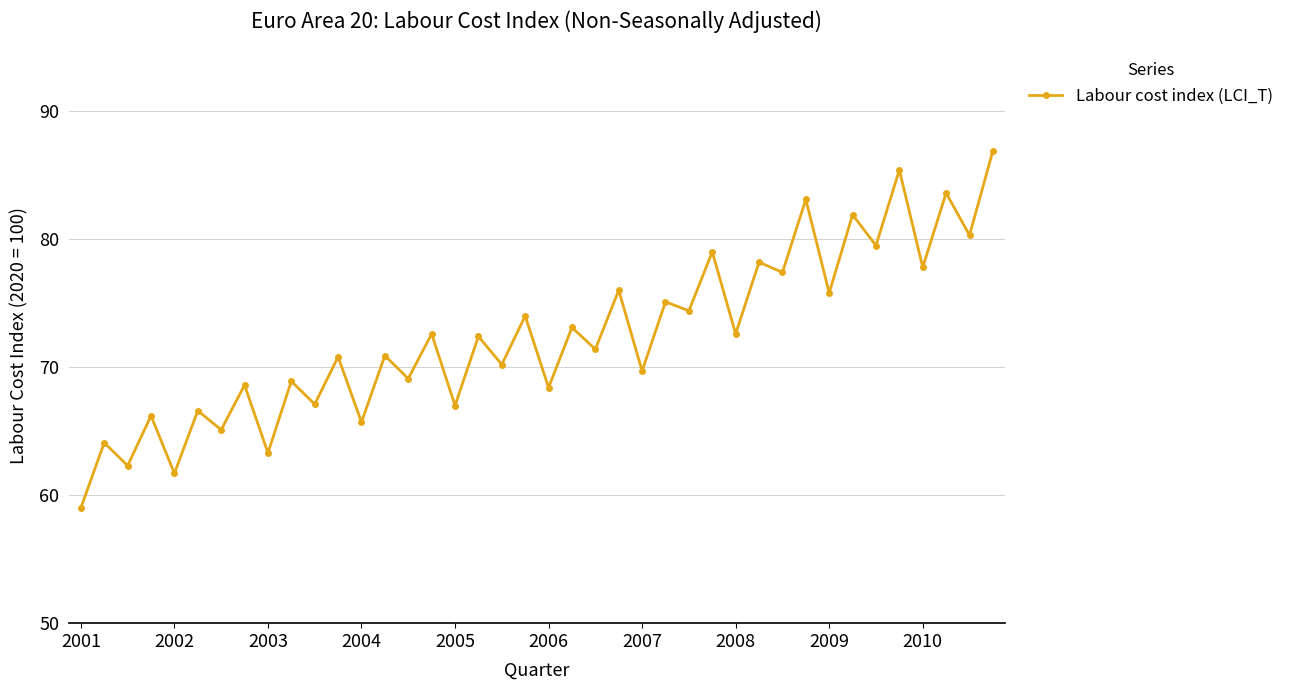

What is the minimum value shown in the chart?

59.0